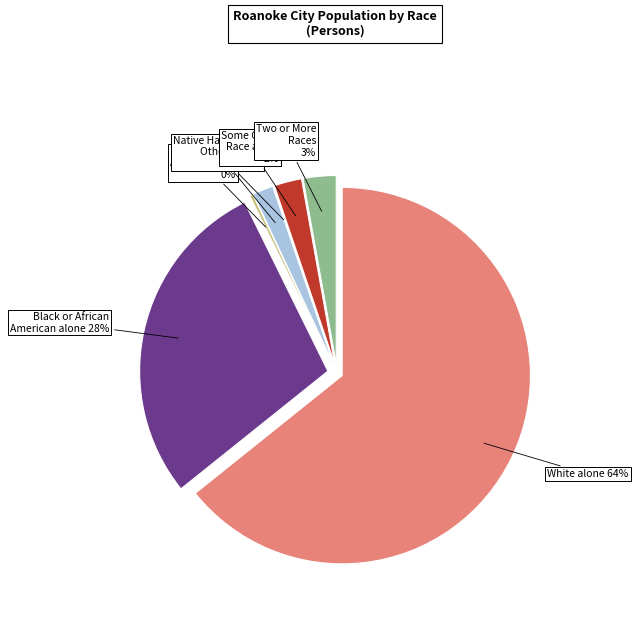

Count the number of slices in the pie.

7